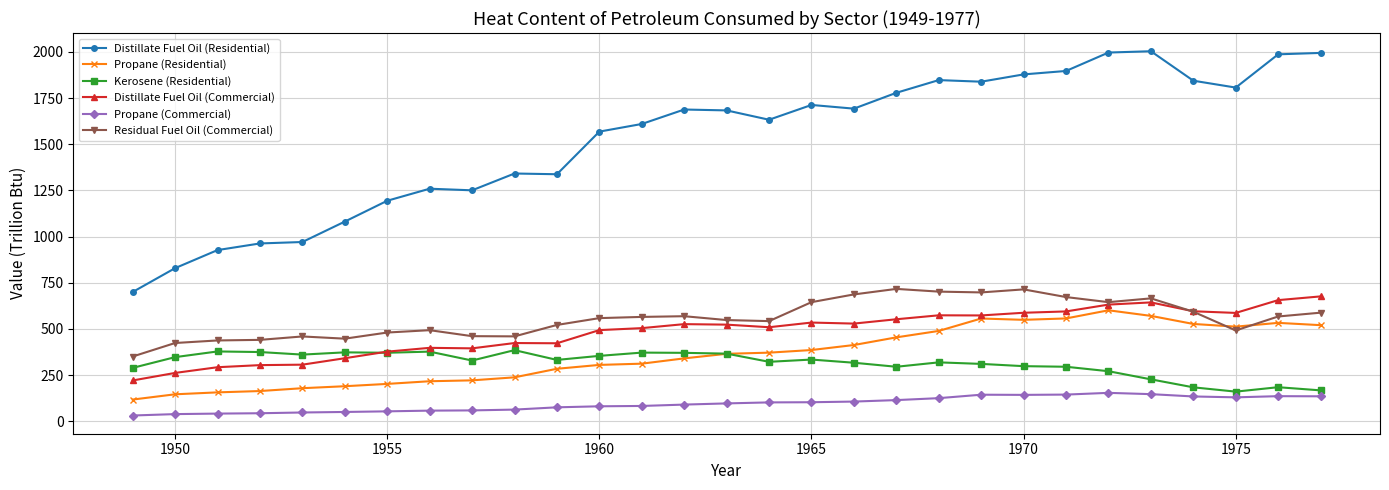

What is the value of the Propane (Residential) point at the 14th from the left?

340.6